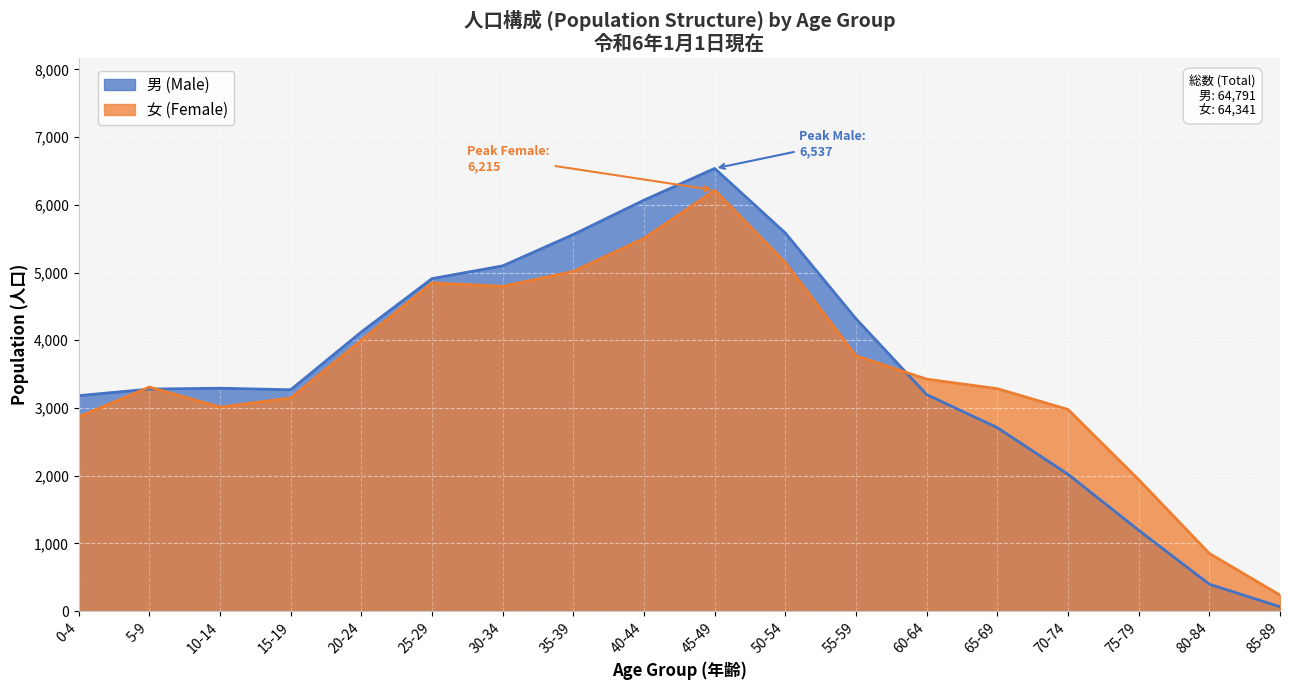

What is the sum of the 男 (Male) values at 20-24 and 0-4?

7303